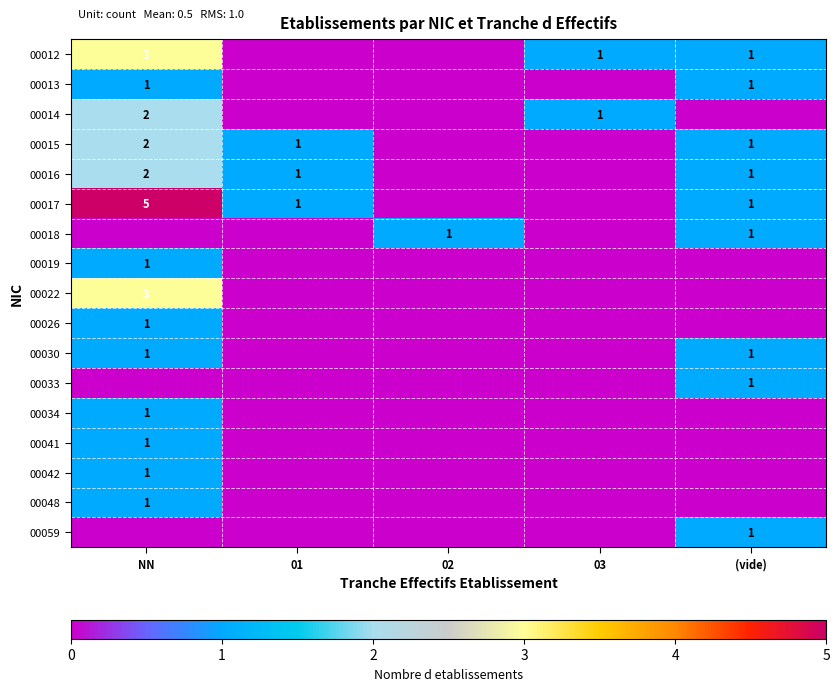

The 00030 series shows 2 at NN. True or false?

False